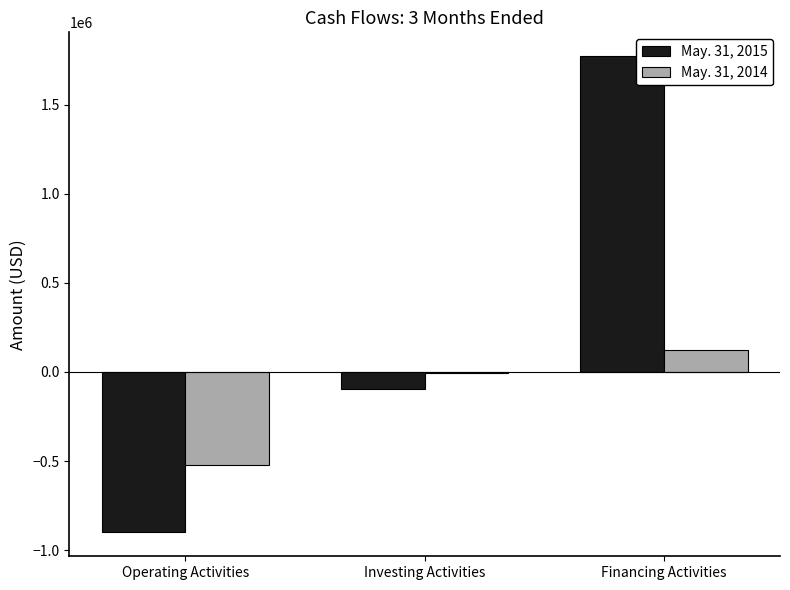

What is the greatest value displayed?

1773932